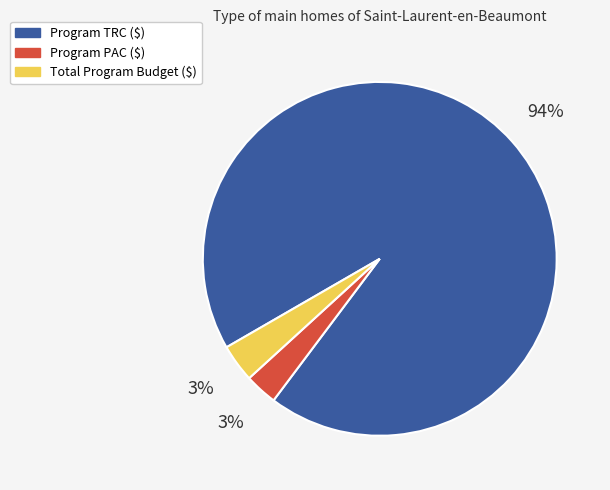

To the nearest percent, what is the difference between the largest and smallest slice percentages?

91%